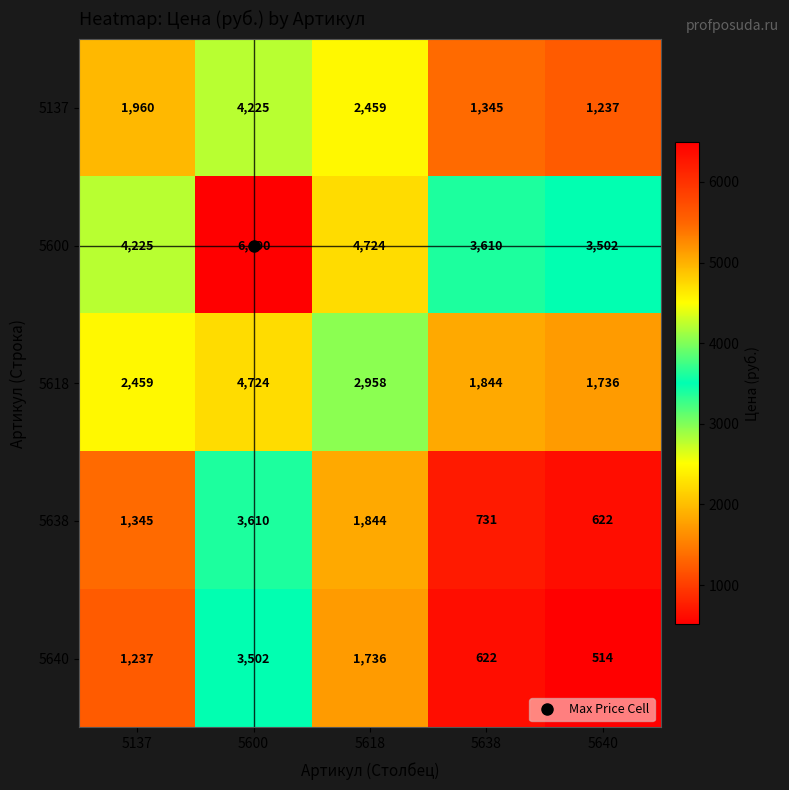

What is the difference between the highest and lowest values at 5137?

2988